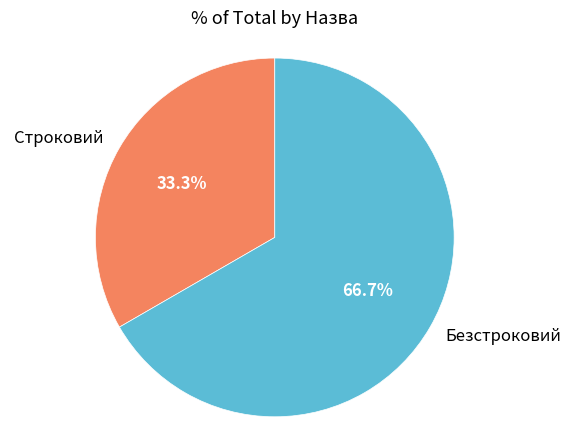

To the nearest percent, what is the average slice percentage?

50%